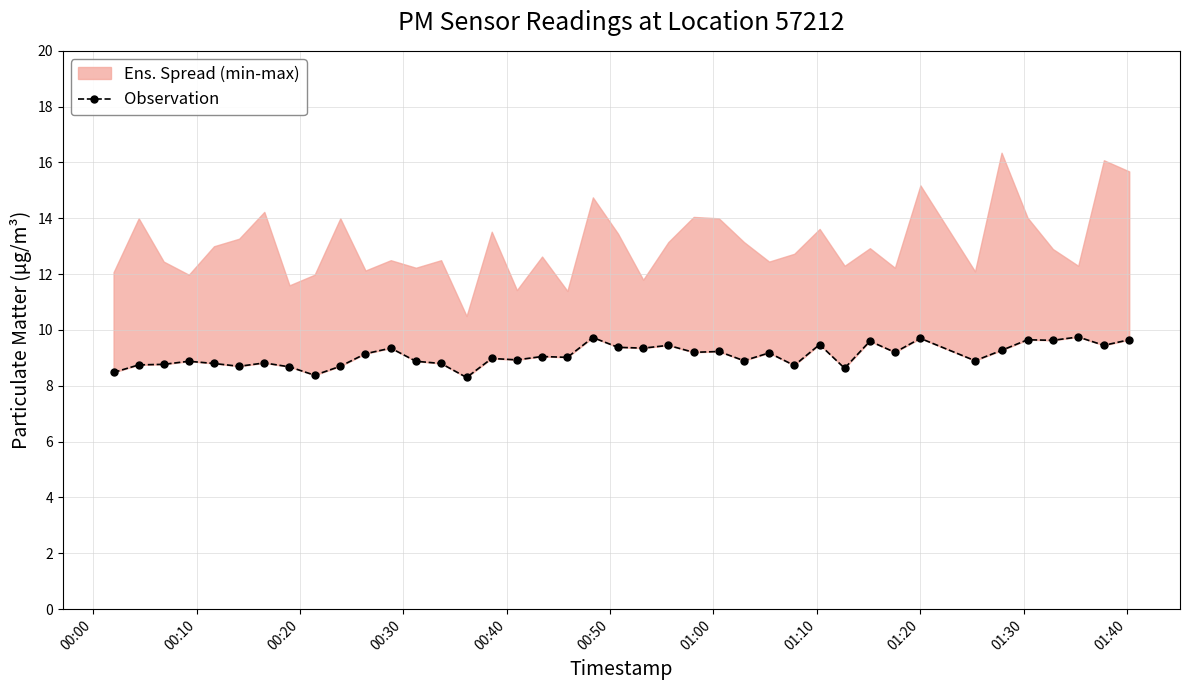

What is the value of the 33rd point from the left?

9.7